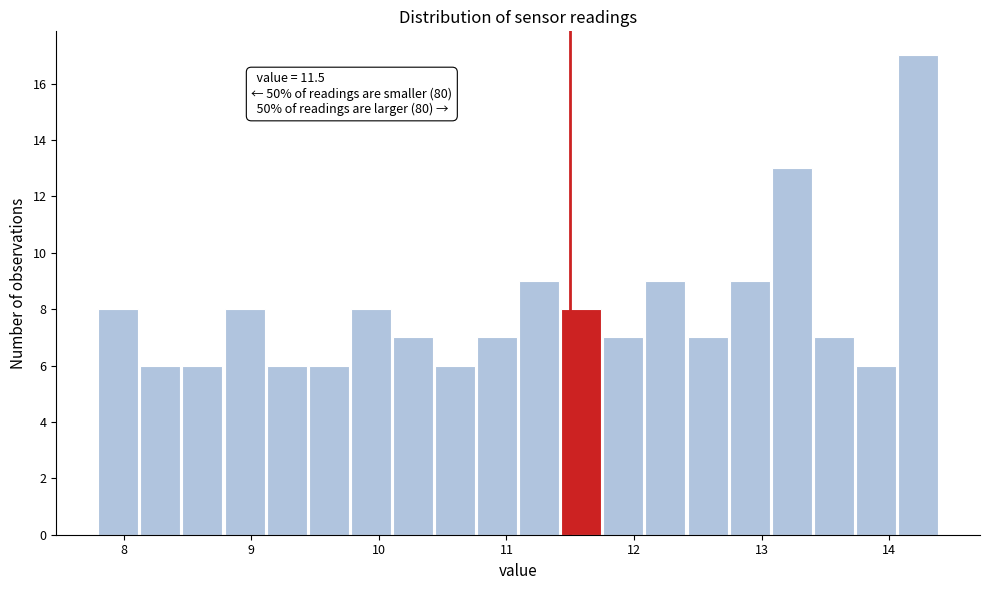

Read against the x-axis, roughly where is the centre of the tallest bar?

14.2